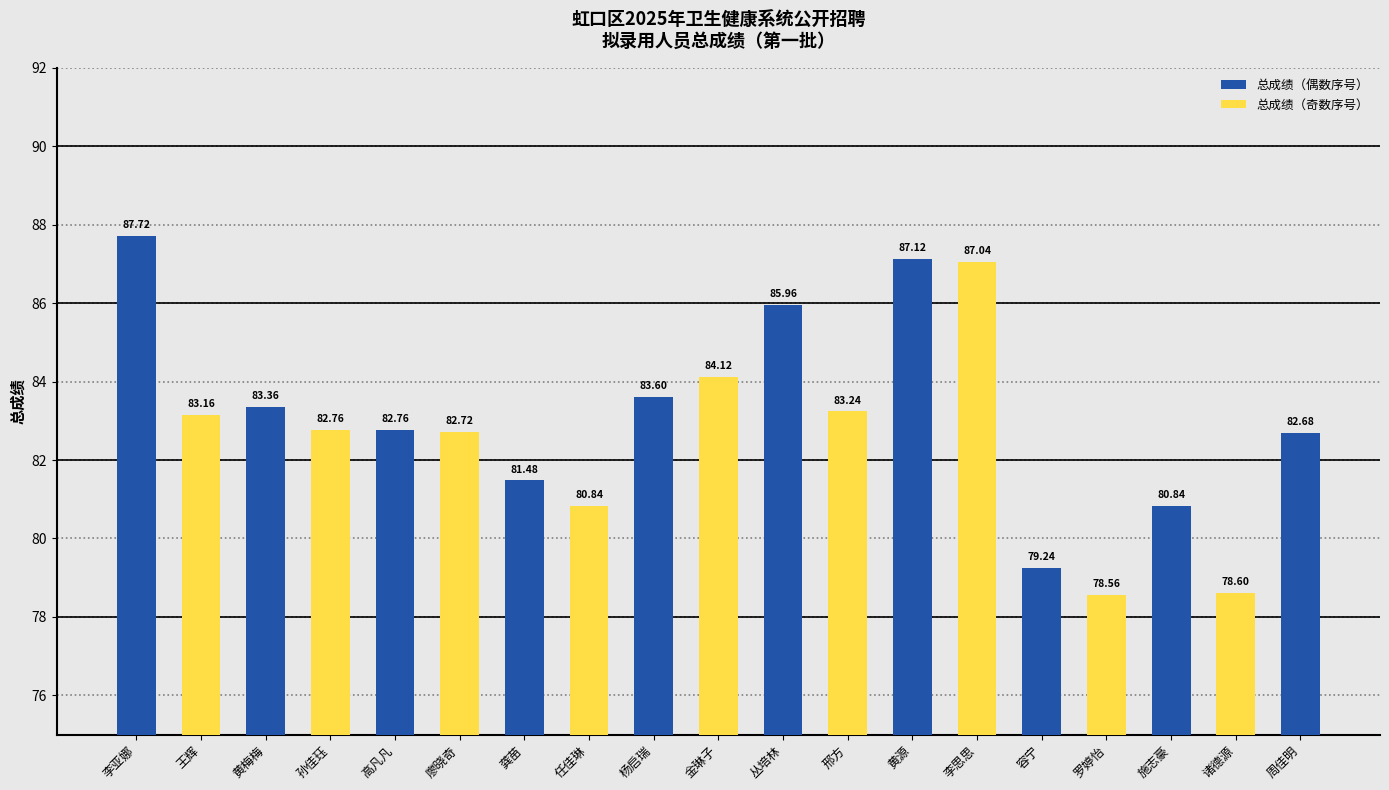

List the labels in order of value, smallest first.

罗婷怡, 诸德源, 容宁, 任佳琳, 施志豪, 龚苗, 周佳明, 廖晓奇, 孙佳珏, 高凡凡, 王辉, 邢方, 黄梅梅, 杨启瑞, 金琳子, 丛培林, 李思思, 黄源, 李亚娜